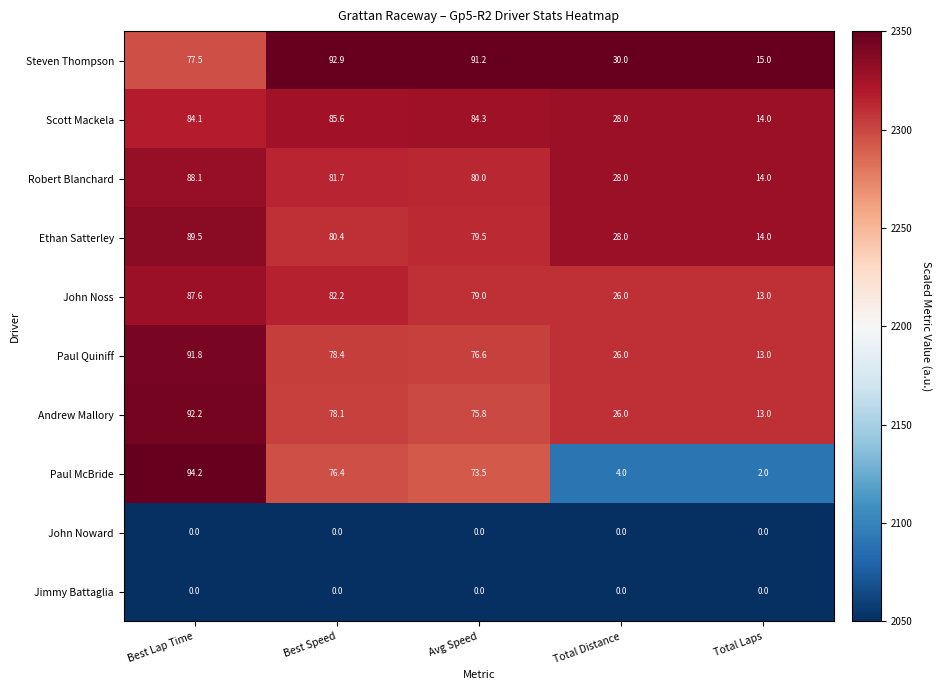

At which label is Robert Blanchard closest to 51?

Total Distance